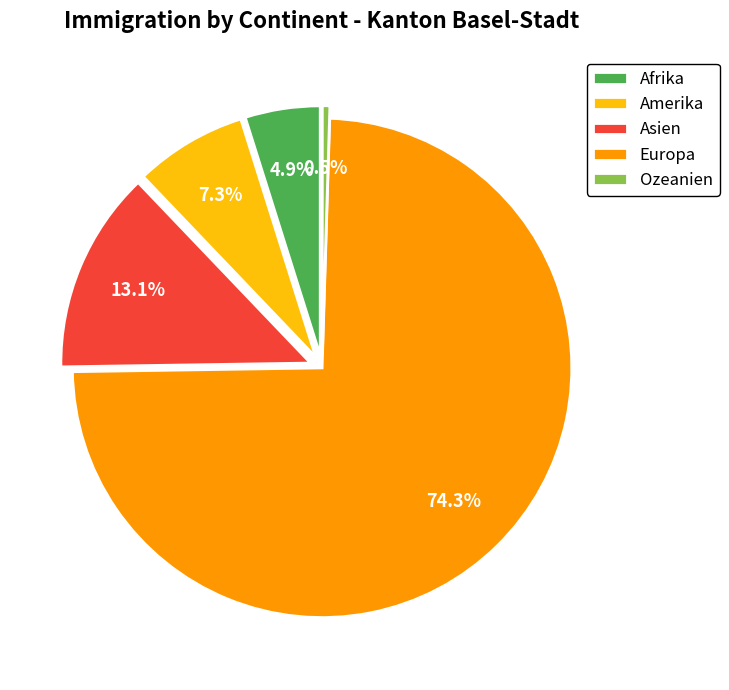

What percentage is NOT represented by Ozeanien?

99.5%